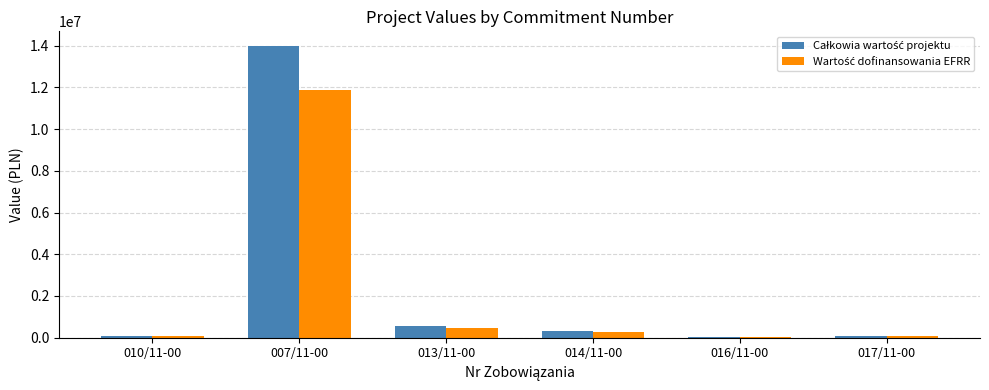

Which label corresponds to the largest value in the chart?

007/11-00